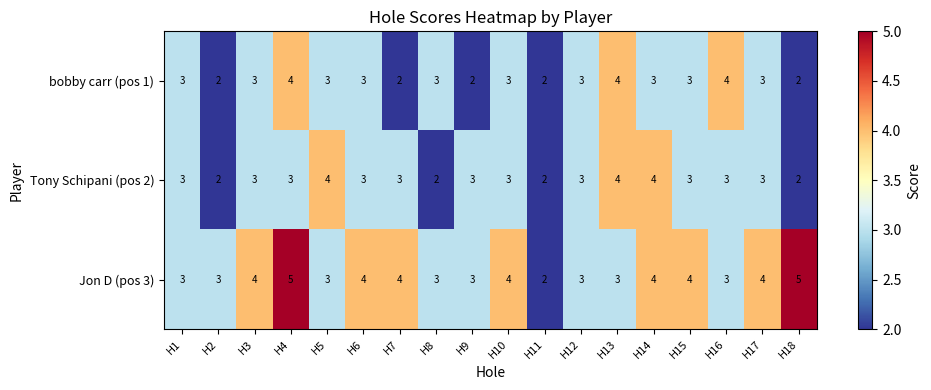

What is the sum of the Tony Schipani (pos 2) values at H16 and H5?

7